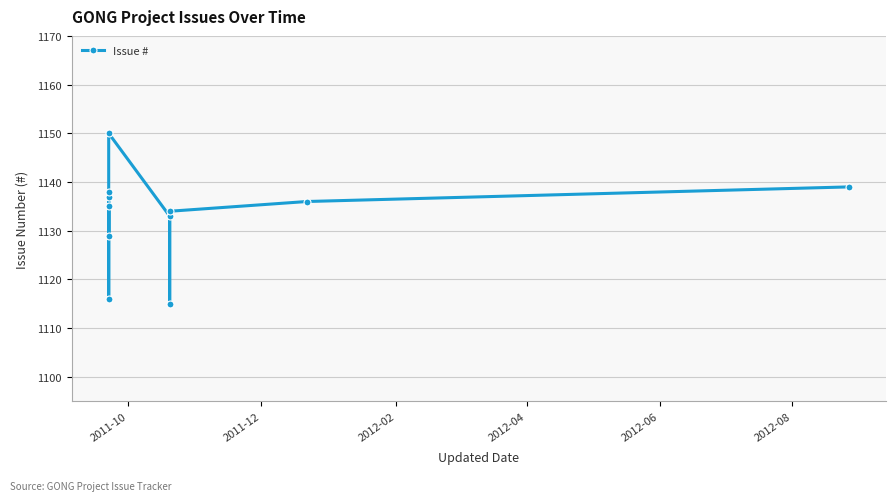

What is the maximum value shown in the chart?

1150